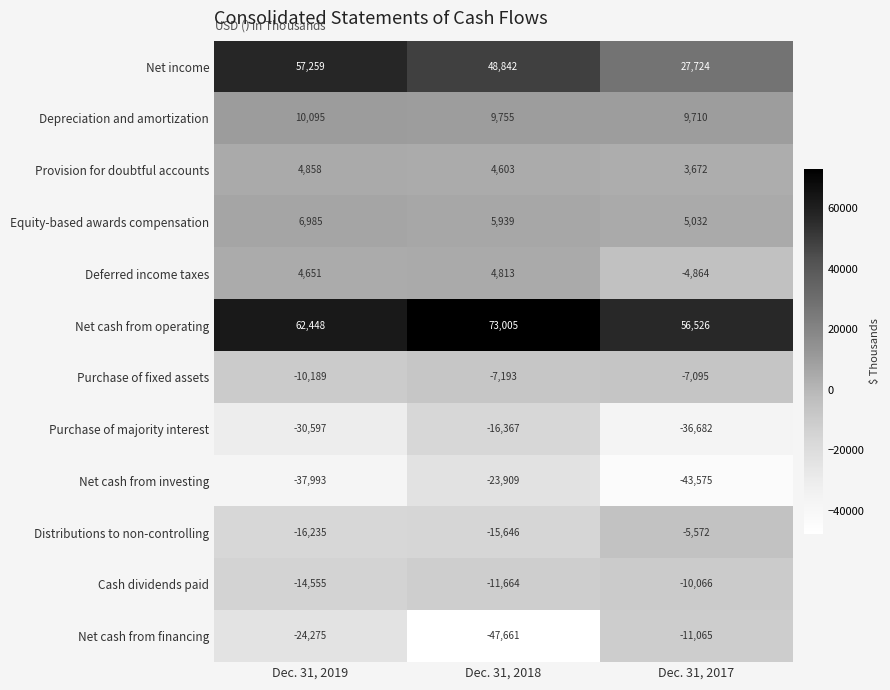

What is the total value across all series at Dec. 31, 2017?

-16255